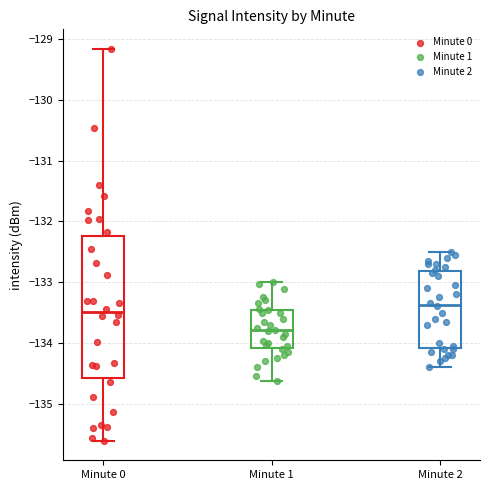

Which box has the lowest median line?

Minute 1